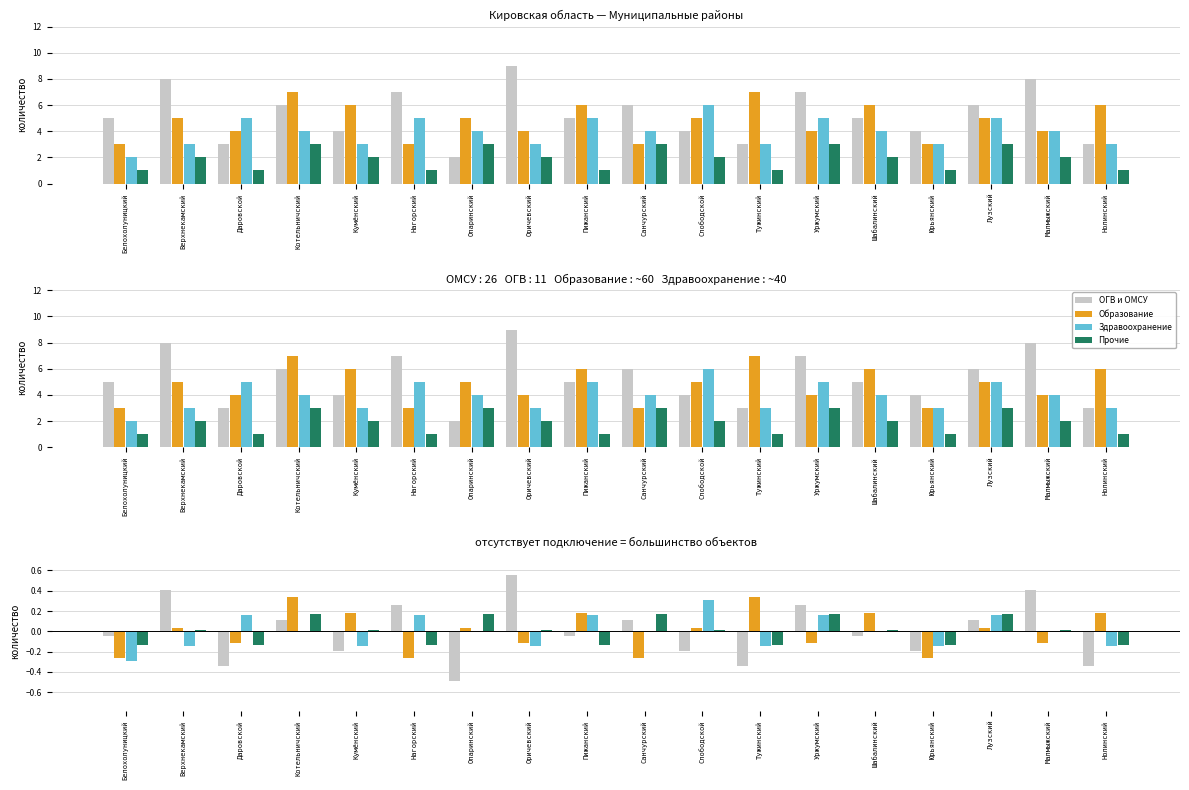

What is the spread (max minus min) of values at Малмыжский?

0.5